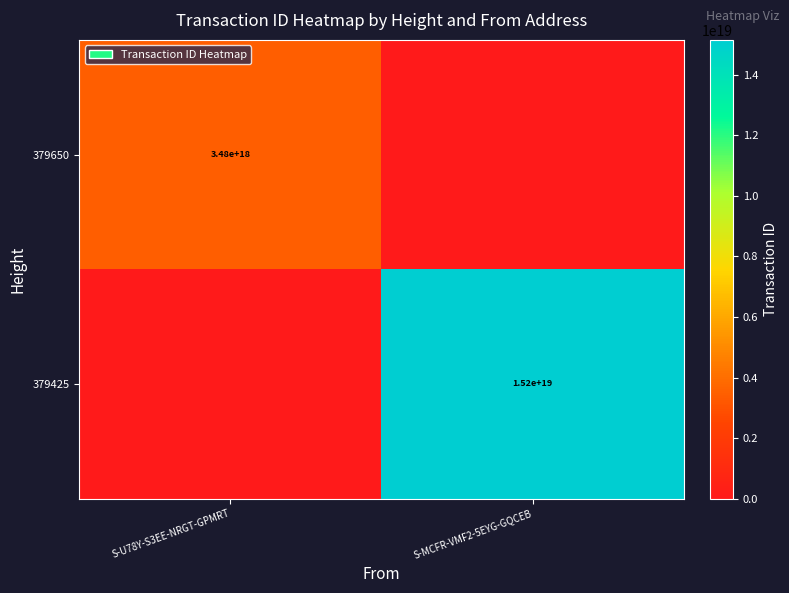

The value of 379425 at S-MCFR-VMF2-5EYG-GQCEB is 15200000000000000000. True or false?

True